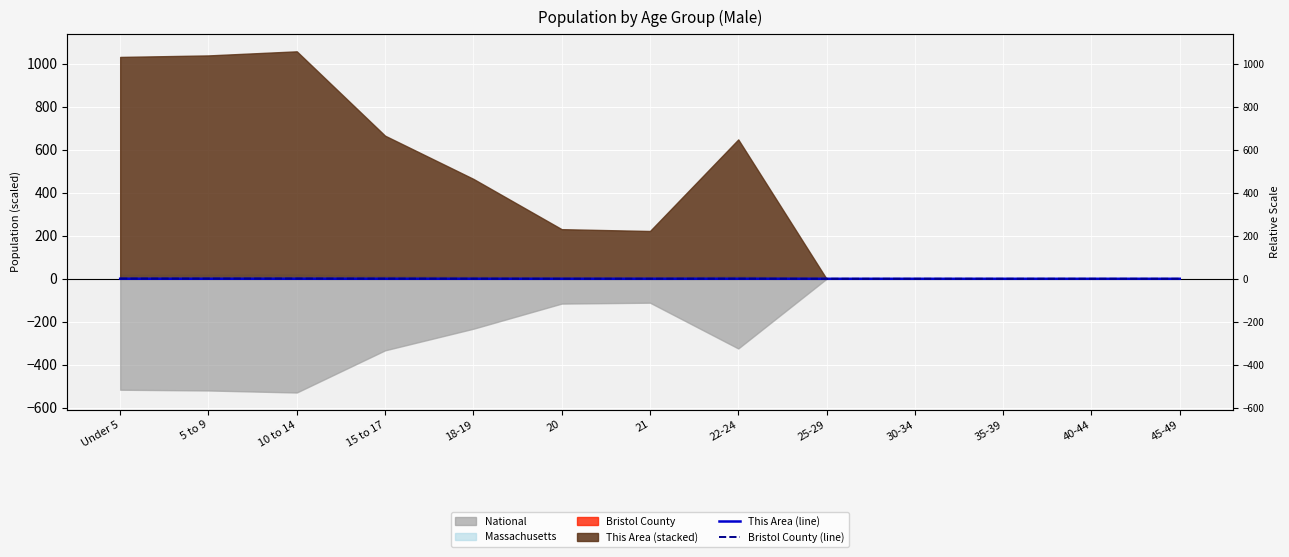

At which label does This Area (line) reach its peak?

10 to 14